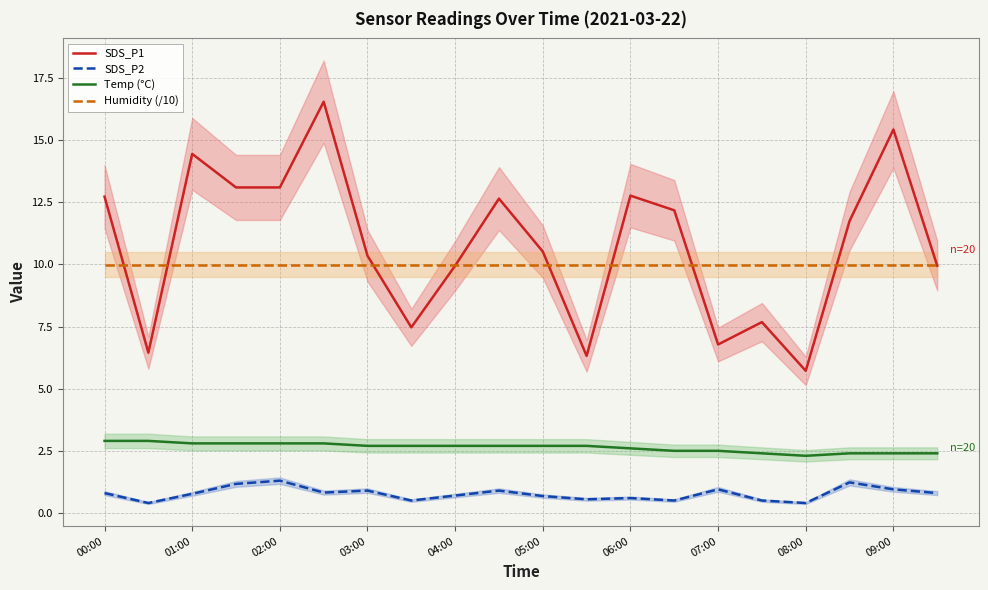

What is the value of the SDS_P1 point at the 7th from the left?

10.3